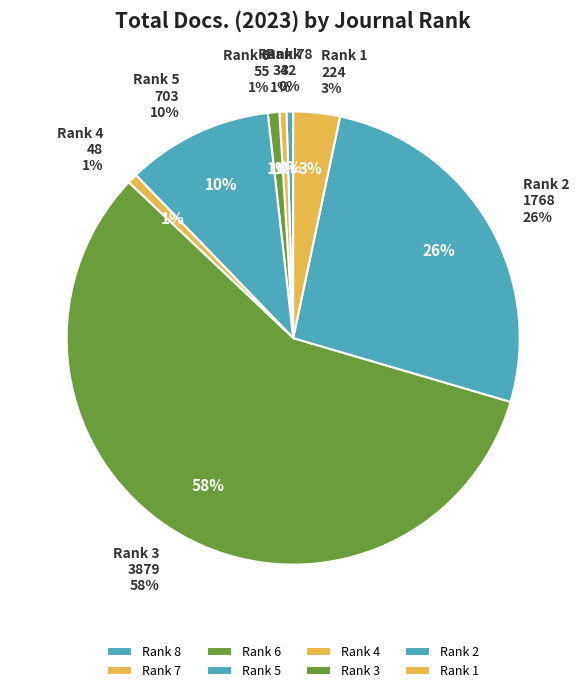

Count the number of slices in the pie.

8